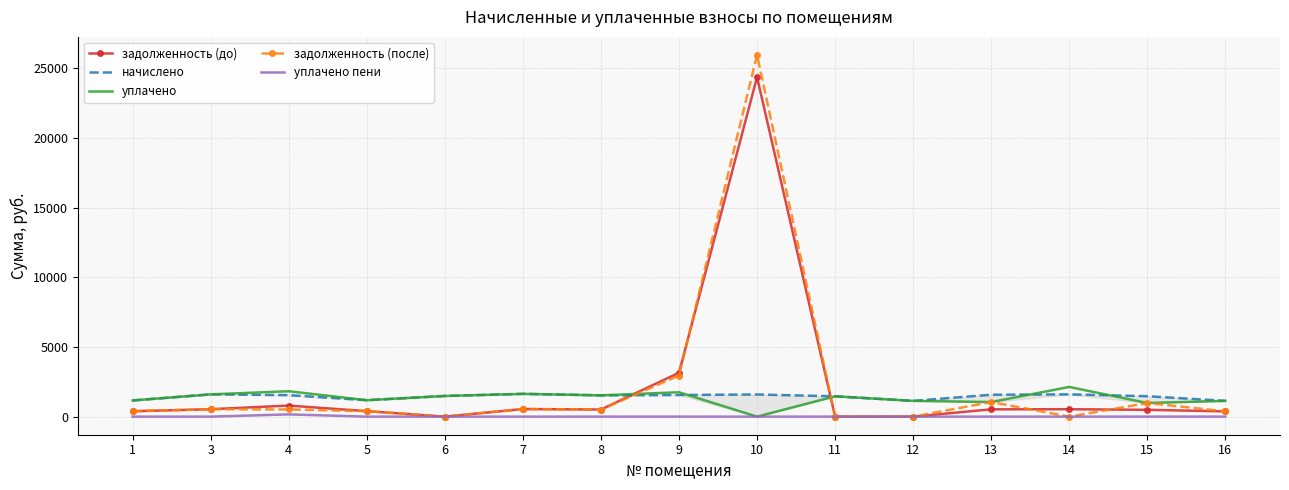

Rank the series at 8 from highest to lowest value.

начислено, уплачено, задолженность (до), задолженность (после), уплачено пени